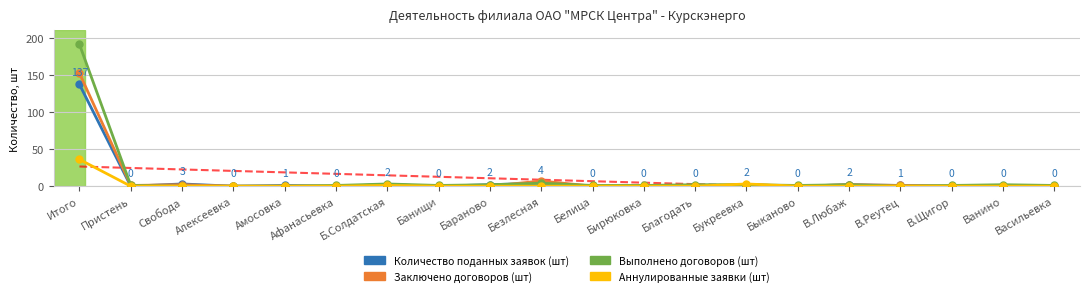

Which category has the highest value in the Аннулированные заявки (шт) series?

Итого